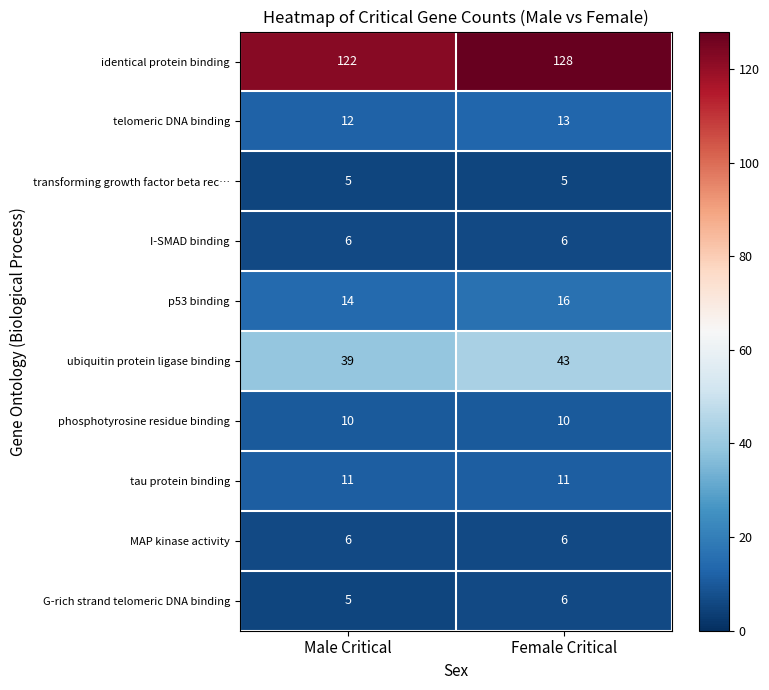

What is the spread (max minus min) of values at Female Critical?

123